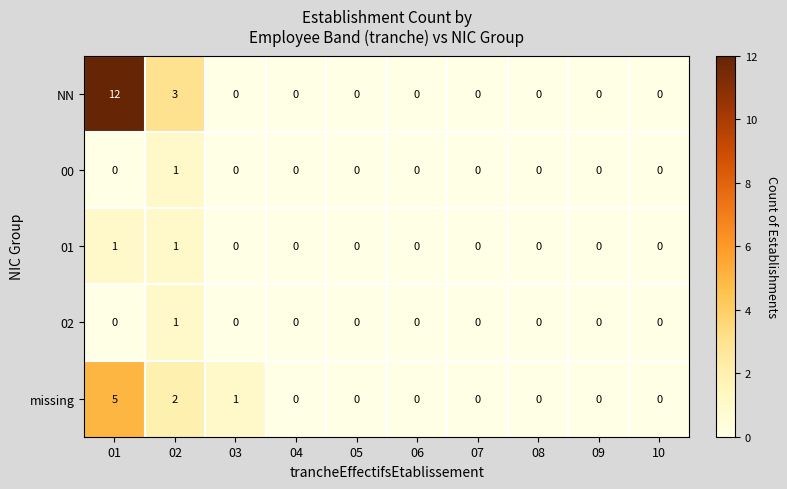

The value of NN at 10 is 0. True or false?

True